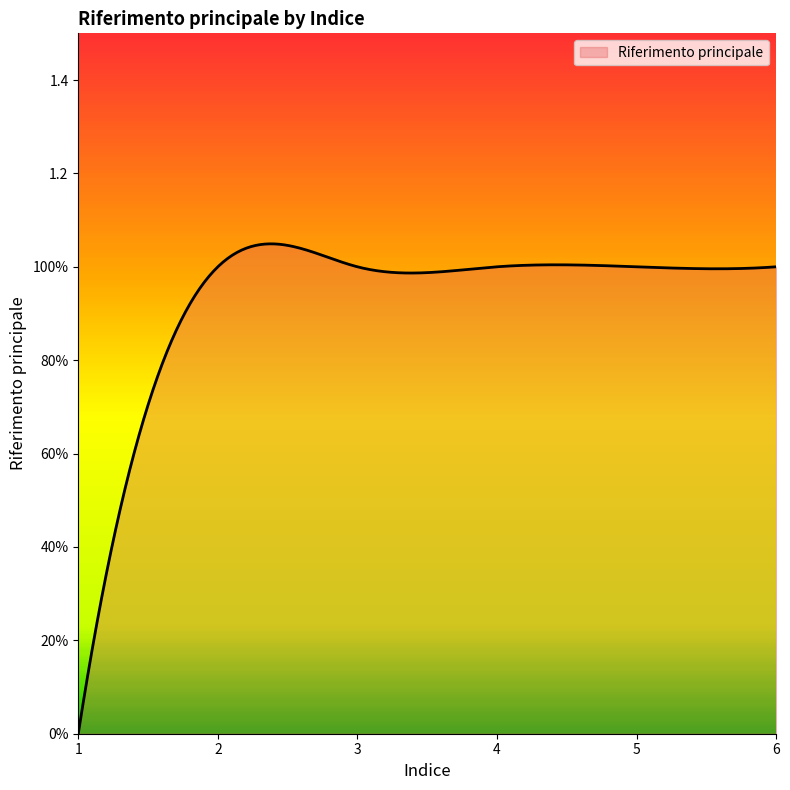

Rank the categories by value from highest to lowest.

2, 3, 4, 5, 6, 1